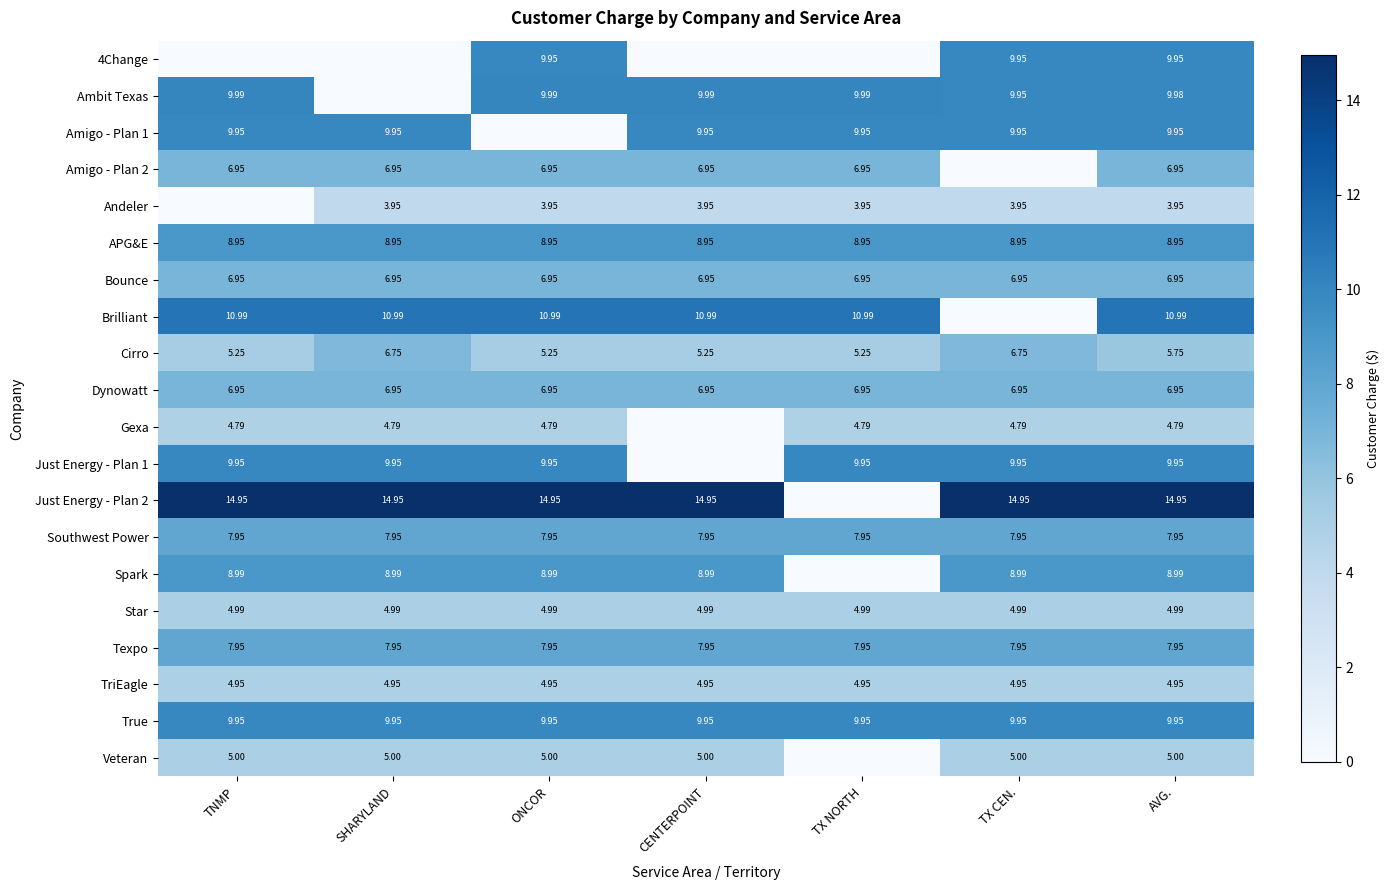

Rank the categories by TriEagle value from highest to lowest.

TNMP, SHARYLAND, ONCOR, CENTERPOINT, TX NORTH, TX CEN., AVG.